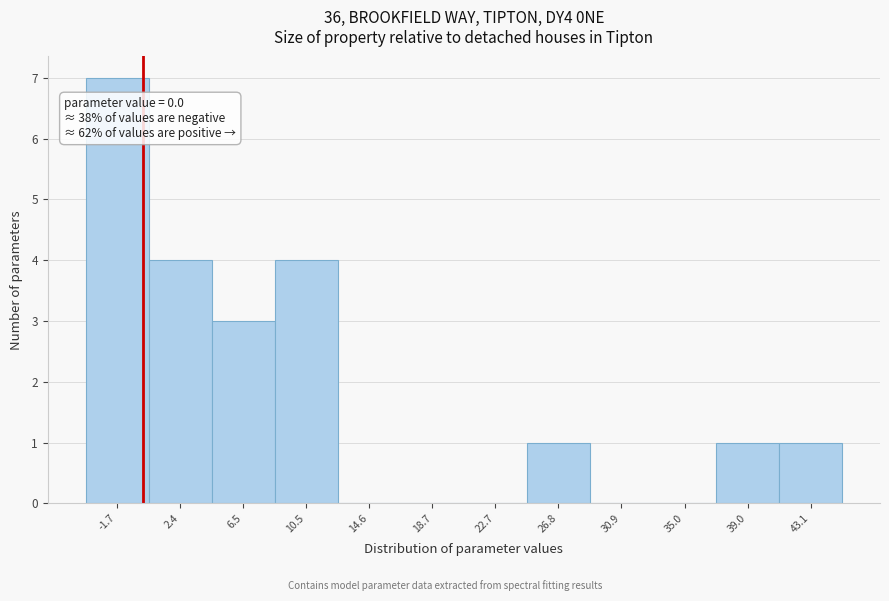

Which range on the x-axis has the tallest bar?

-3.5 to 0.5